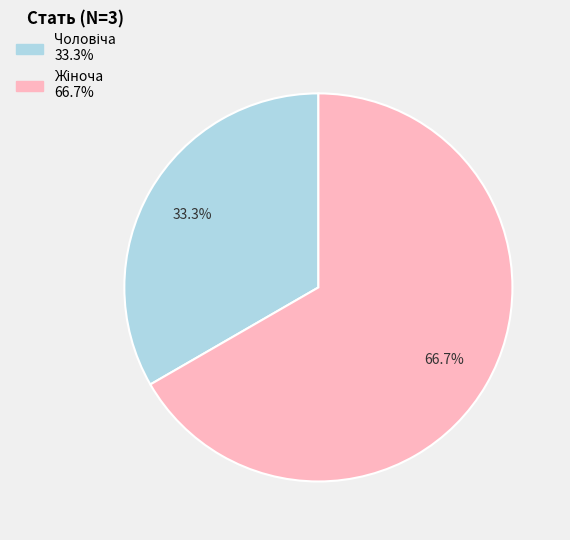

Is there a majority slice in this chart?

Yes